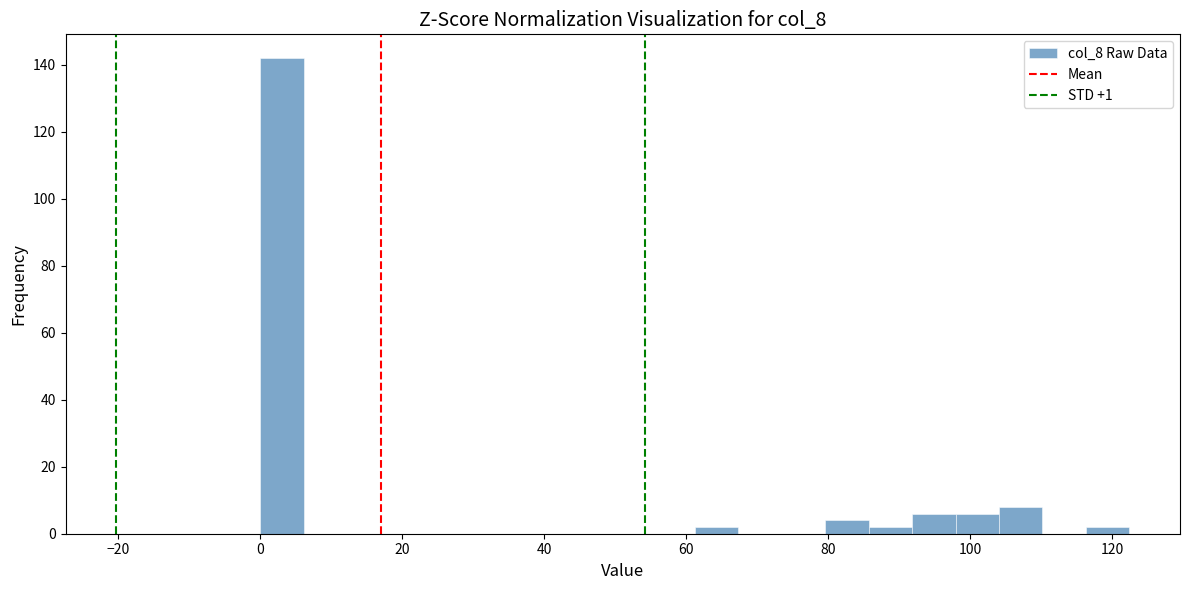

Around what value on the x-axis is the tallest bar? Give the approximate position of its centre, as read against the axis.

4